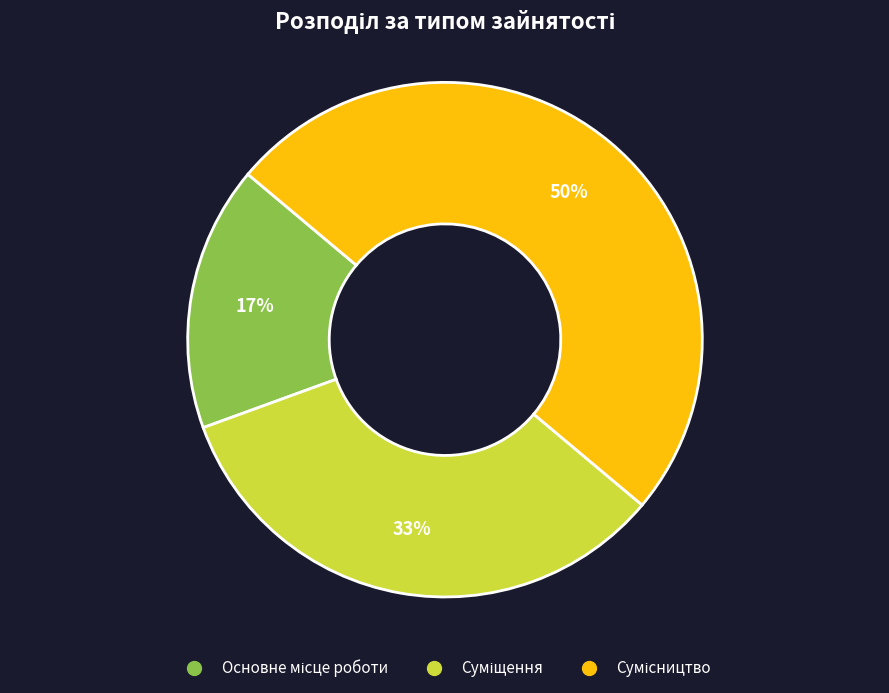

To the nearest percent, what is the average slice percentage?

33%